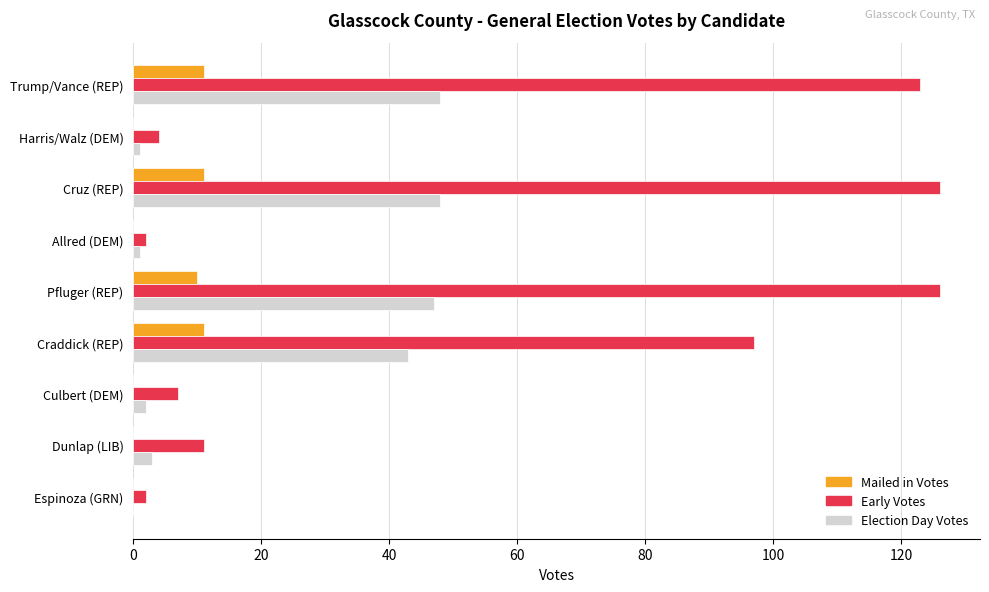

What is the highest value of the Mailed in Votes series?

11